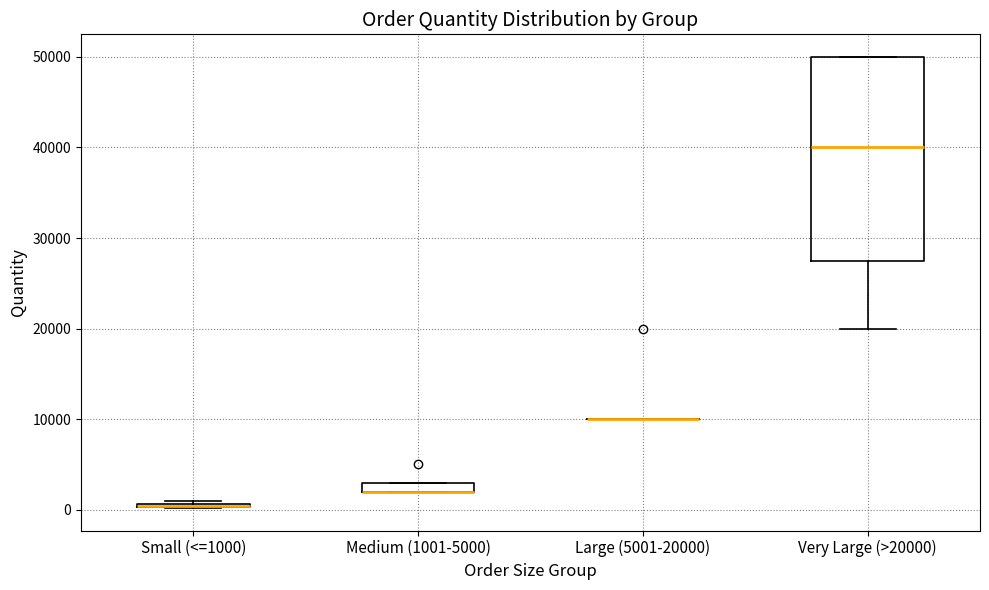

Which box is the tallest, from its lower edge to its upper edge?

Very Large (>20000)